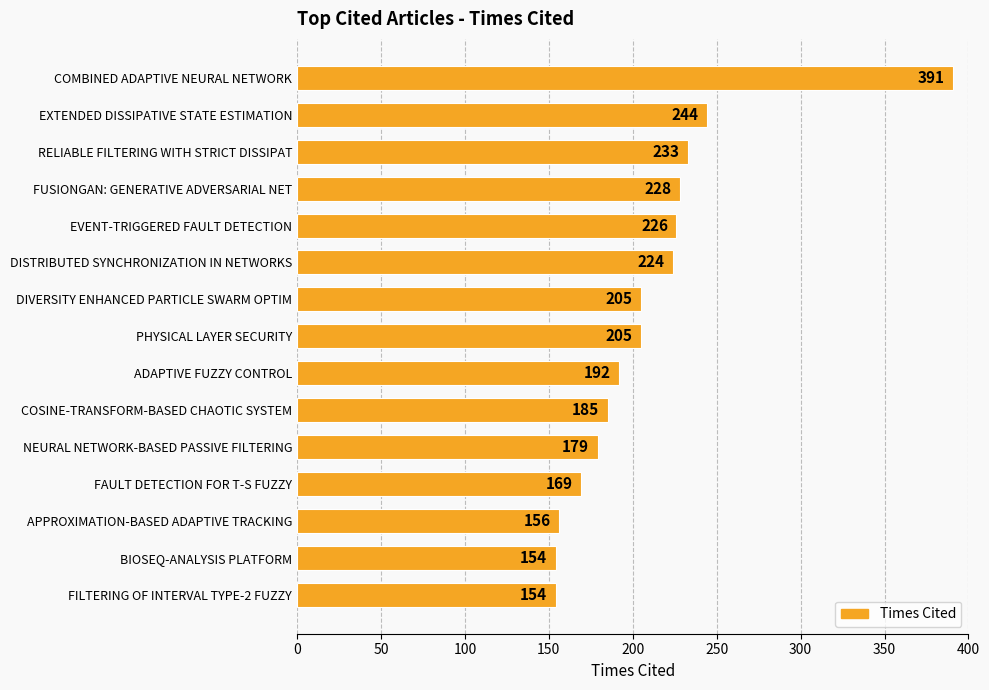

How many bars are there in total?

15